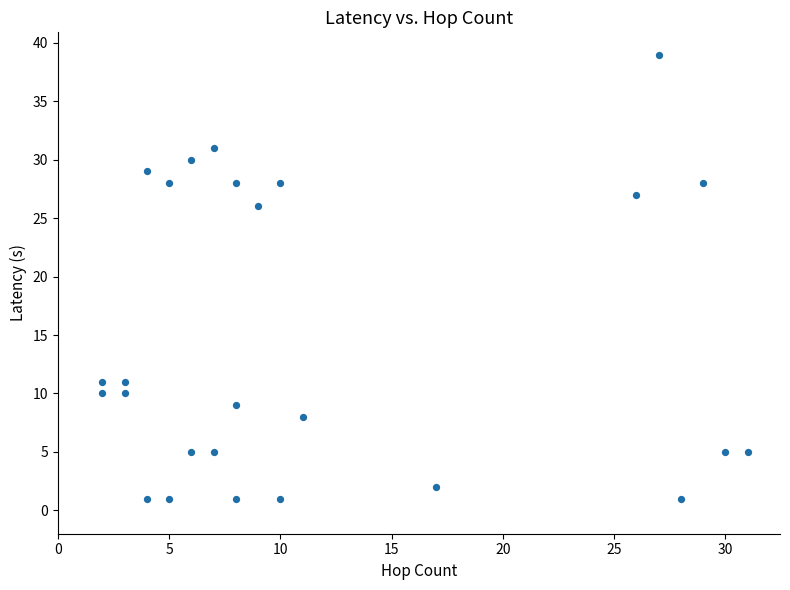

What is the range of Y values (max minus min)?

38